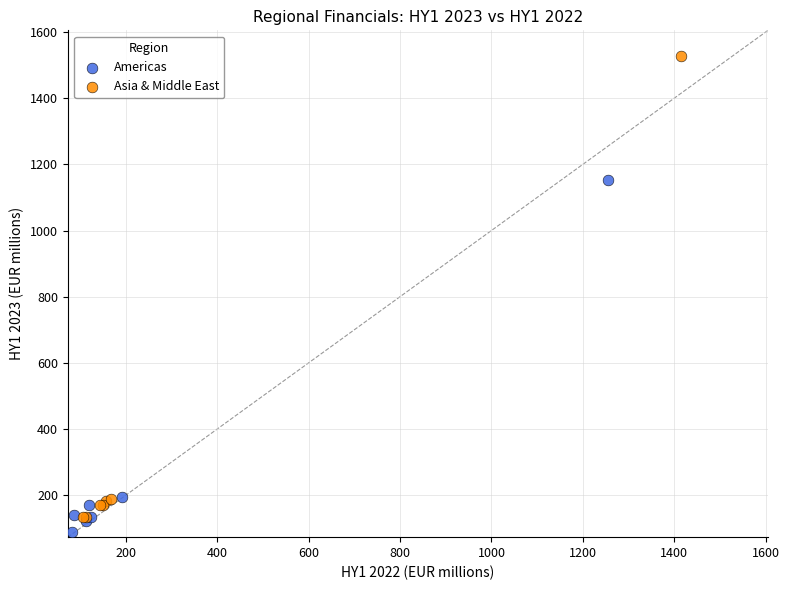

Which series contains the highest Y value?

Asia & Middle East